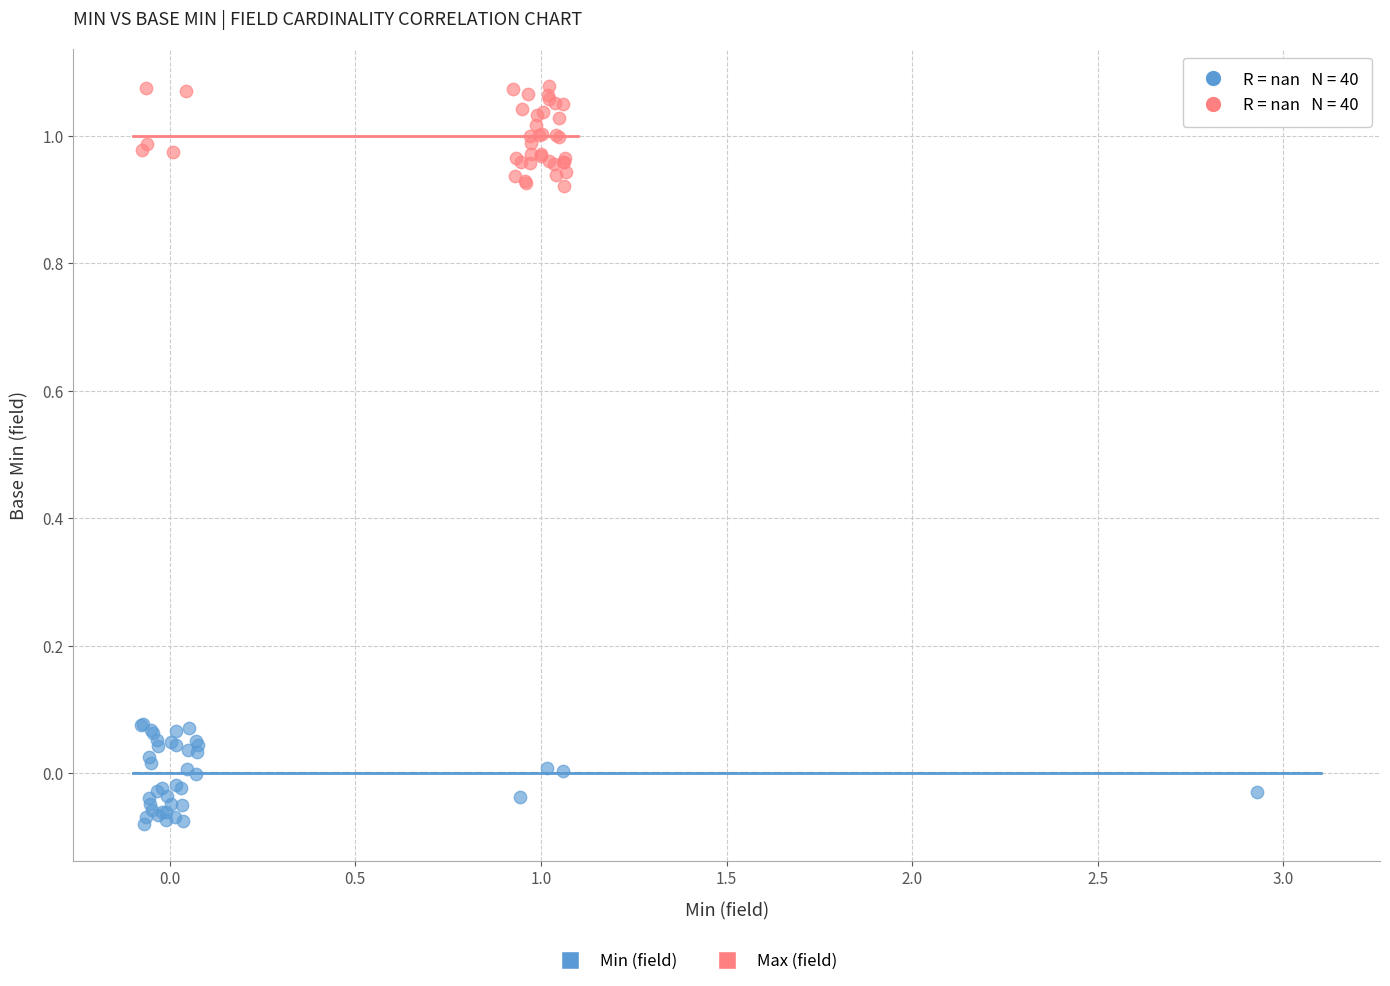

Which series contains the lowest Y value?

Min (field)